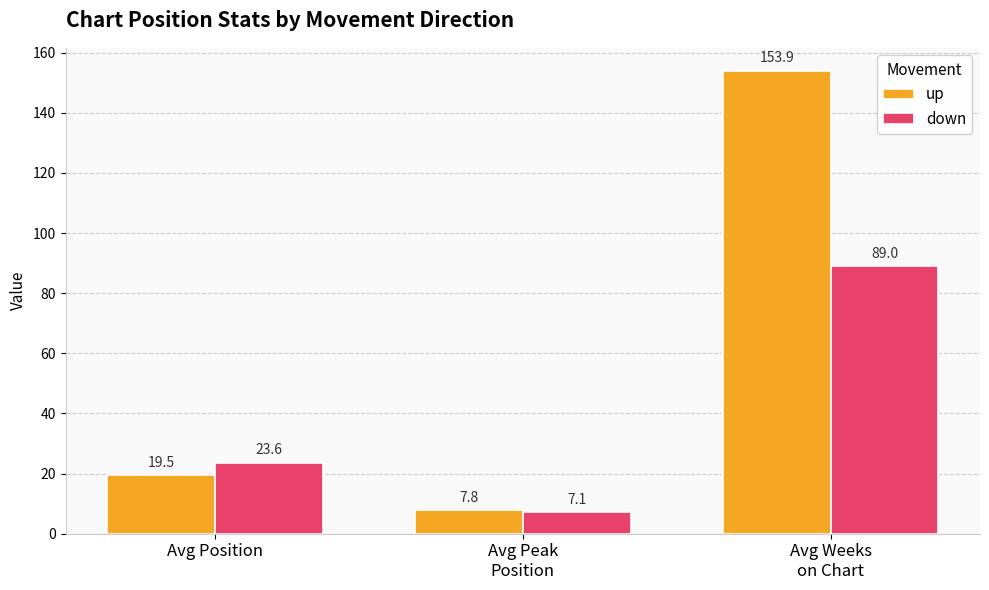

What is the difference between the highest and lowest values at Avg Peak
Position?

0.7